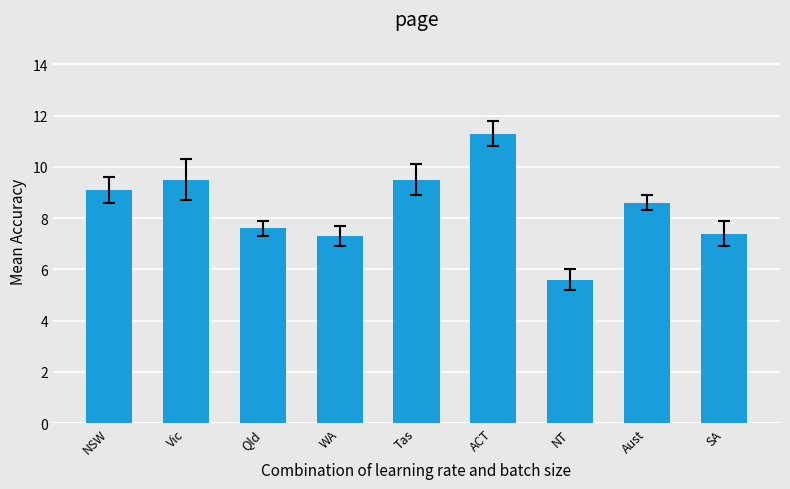

What is the value of the 4th bar from the left?

7.3